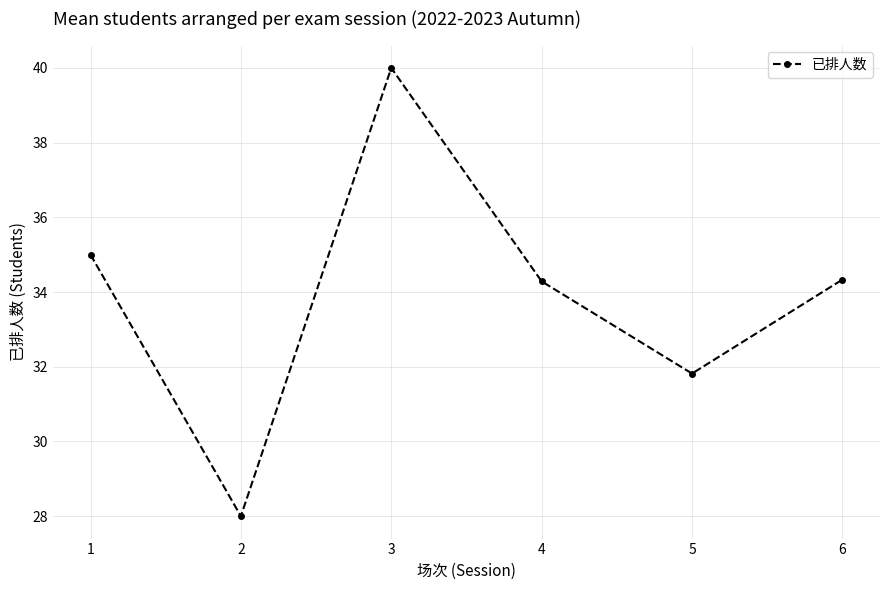

What is the difference between the maximum and minimum values?

12.0